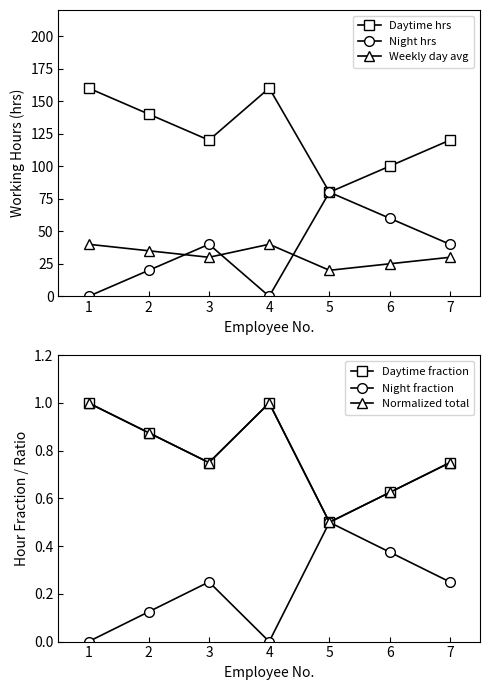

Reading right to left, list all the values displayed in this chart.

Daytime hrs: 6=120.0	5=100.0	4=80.0	3=160.0	2=120.0	1=140.0	0=160.0
Night hrs: 6=40.0	5=60.0	4=80.0	3=0.0	2=40.0	1=20.0	0=0.0
Weekly day avg: 6=30.0	5=25.0	4=20.0	3=40.0	2=30.0	1=35.0	0=40.0
Daytime fraction: 6=0.7	5=0.6	4=0.5	3=1.0	2=0.7	1=0.9	0=1.0
Night fraction: 6=0.2	5=0.4	4=0.5	3=0.0	2=0.2	1=0.1	0=0.0
Normalized total: 6=0.8	5=0.6	4=0.5	3=1.0	2=0.8	1=0.9	0=1.0